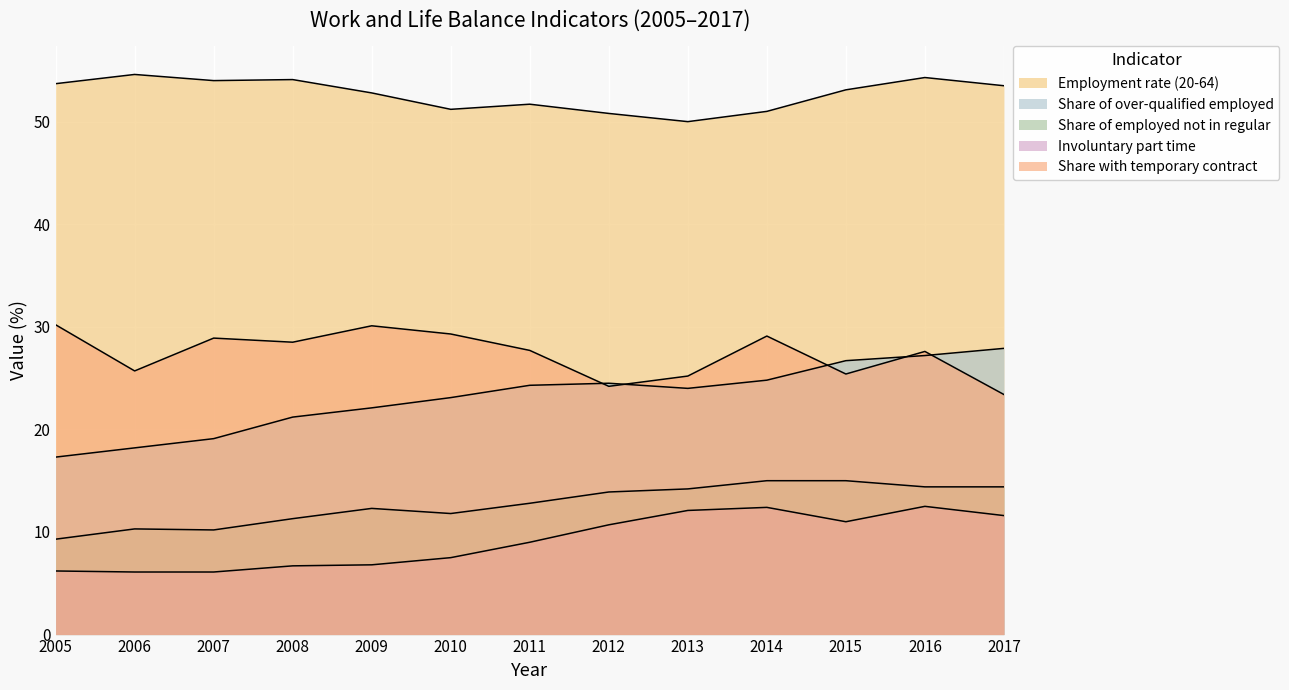

What is the minimum value shown in the chart?

6.1